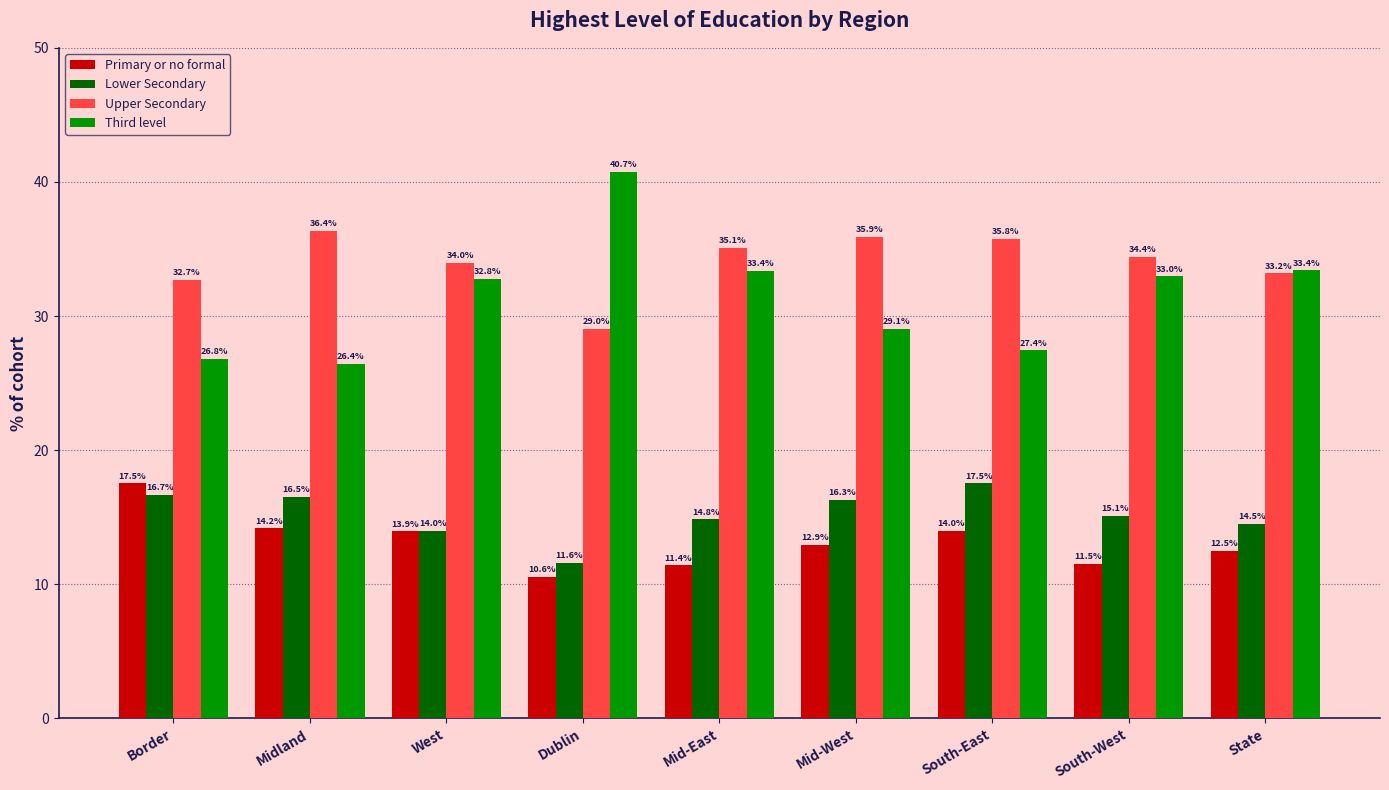

Reading left to right, transcribe all the data shown in this chart.

Primary or no formal: Border=17.5	Midland=14.2	West=13.9	Dublin=10.6	Mid-East=11.4	Mid-West=12.9	South-East=14.0	South-West=11.5	State=12.5
Lower Secondary: Border=16.7	Midland=16.5	West=14.0	Dublin=11.6	Mid-East=14.8	Mid-West=16.3	South-East=17.5	South-West=15.1	State=14.5
Upper Secondary: Border=32.7	Midland=36.4	West=34.0	Dublin=29.0	Mid-East=35.1	Mid-West=35.9	South-East=35.8	South-West=34.4	State=33.2
Third level: Border=26.8	Midland=26.4	West=32.8	Dublin=40.7	Mid-East=33.4	Mid-West=29.1	South-East=27.4	South-West=33.0	State=33.4